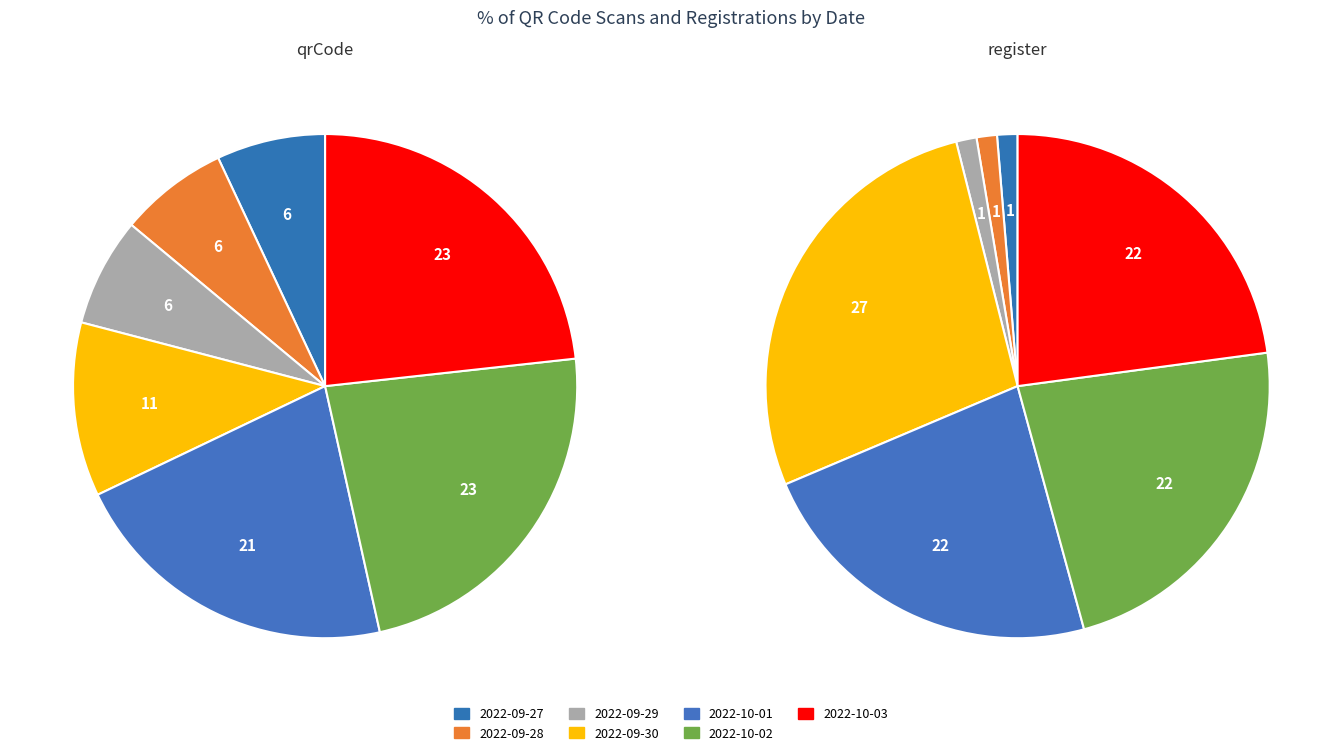

Which category has the biggest portion of the pie?

2022-10-02